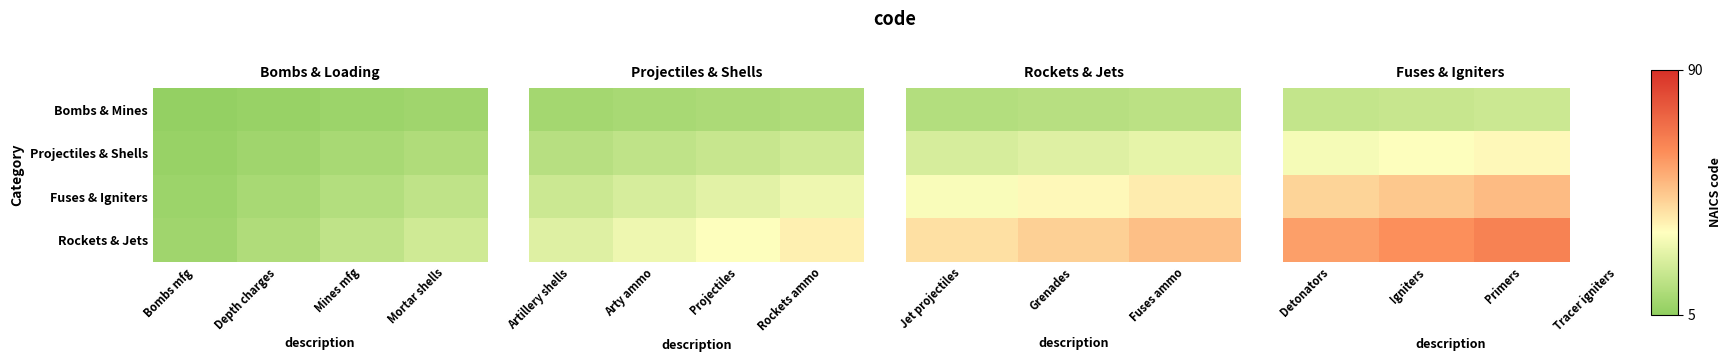

Rank the series by their average value, from highest to lowest.

Rockets & Jets, Fuses & Igniters, Projectiles & Shells, Bombs & Mines